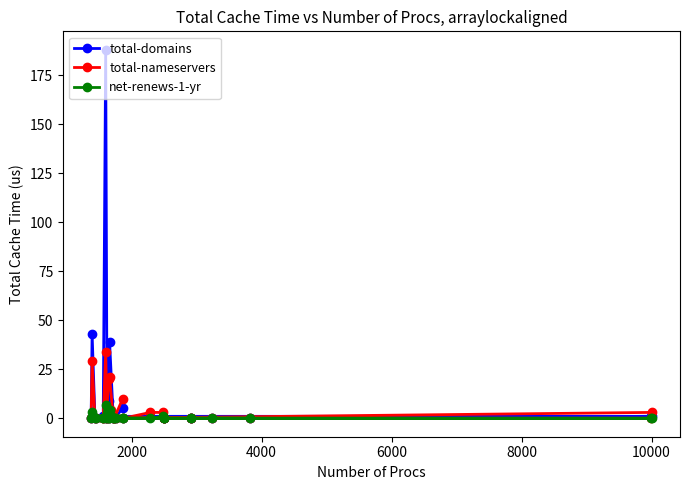

Does the chart display data point markers on the line(s)?

Yes